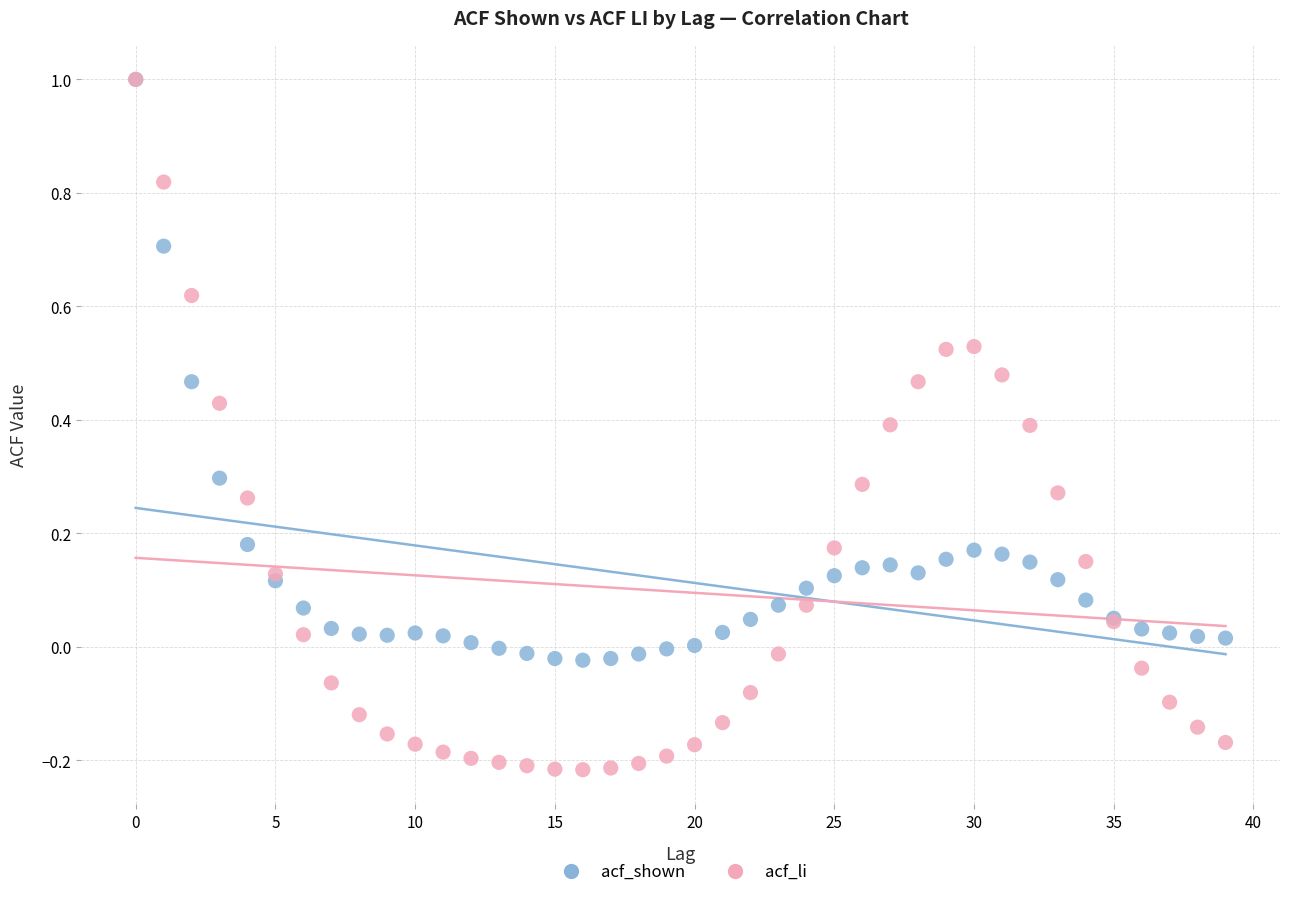

Which series has the widest spread of Y values?

acf_li